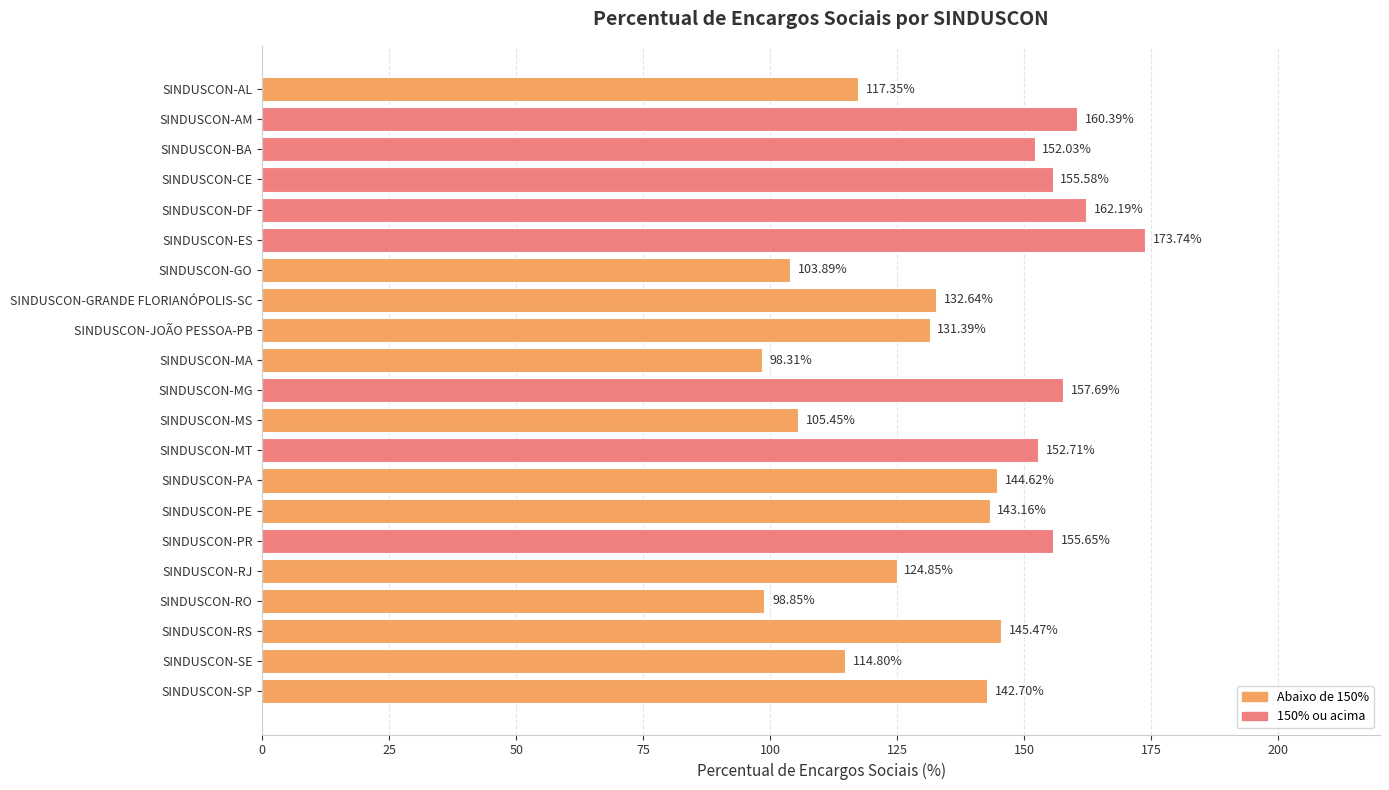

At which category does the chart reach its minimum across all series?

SINDUSCON-MA